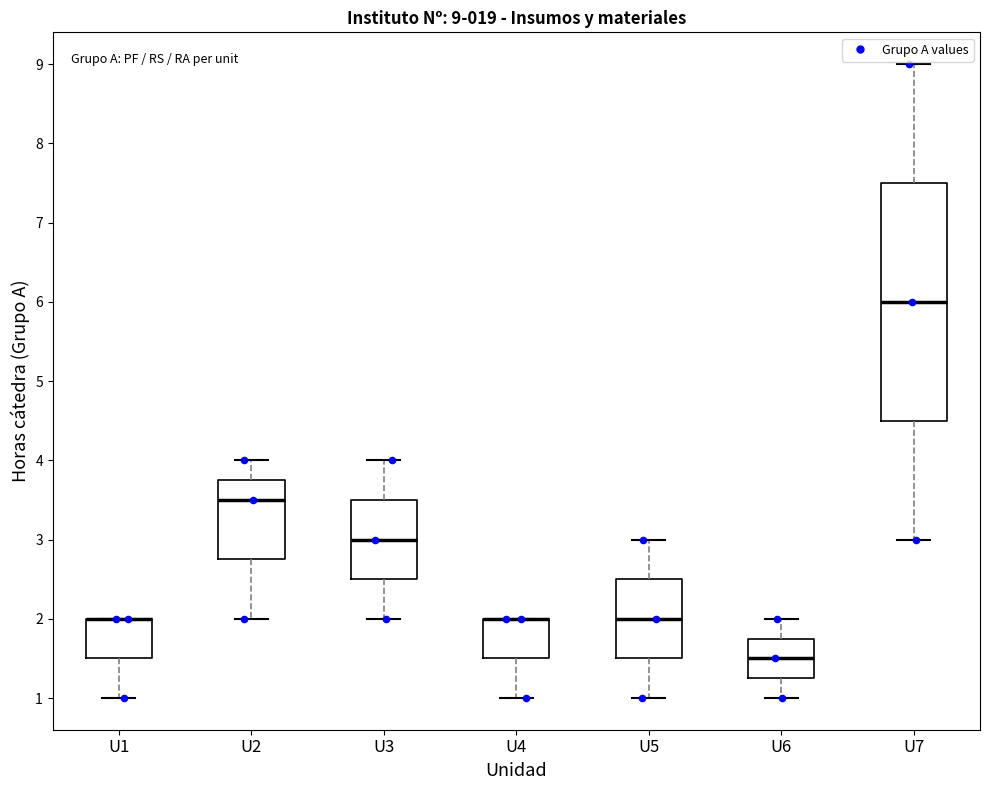

Comparing the boxes themselves (not the whiskers), which one is the tallest?

U7